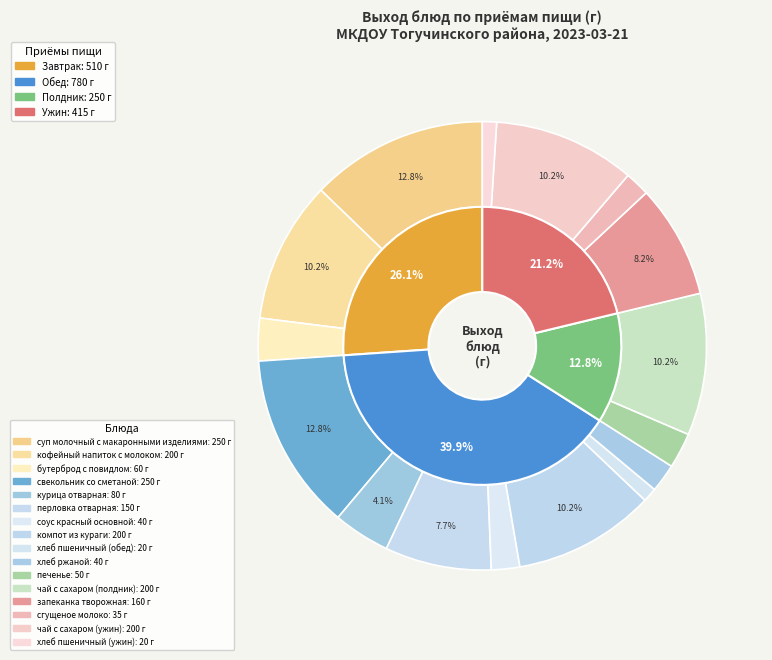

To the nearest percent, what is the average slice percentage?

6%